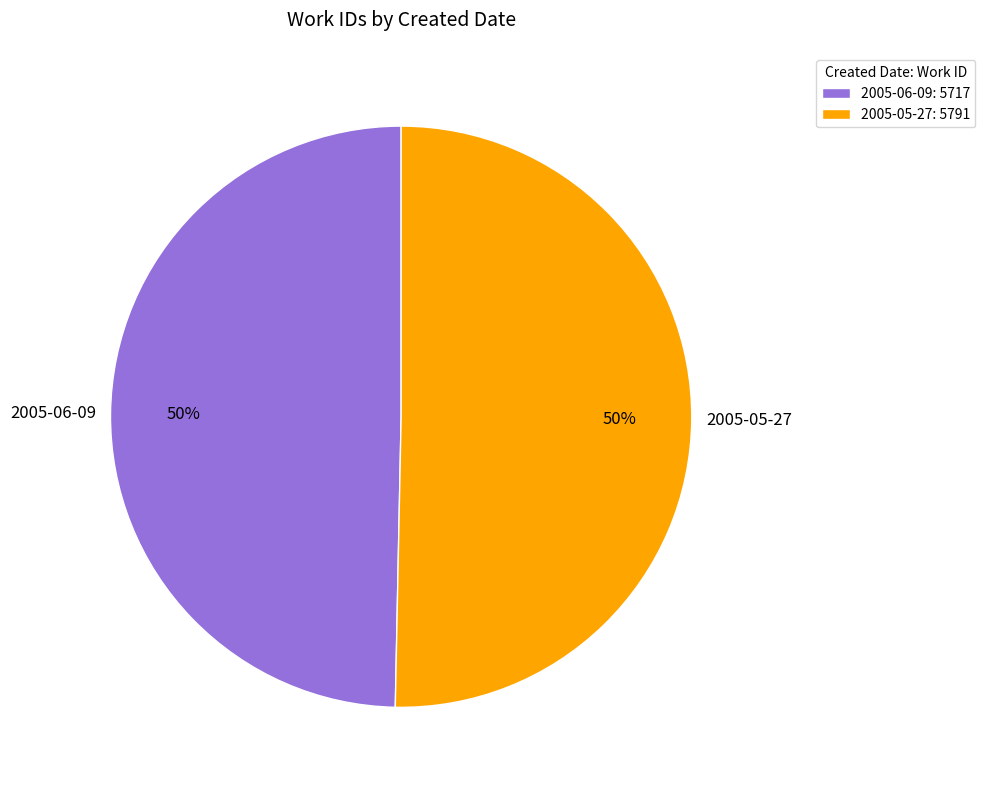

How many segments does this pie chart have?

2